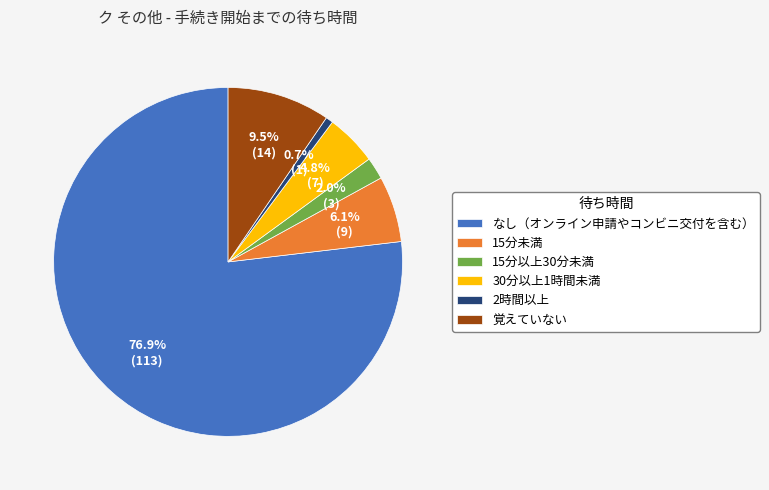

Which slice is the largest?

なし（オンライン申請やコンビニ交付を含む）